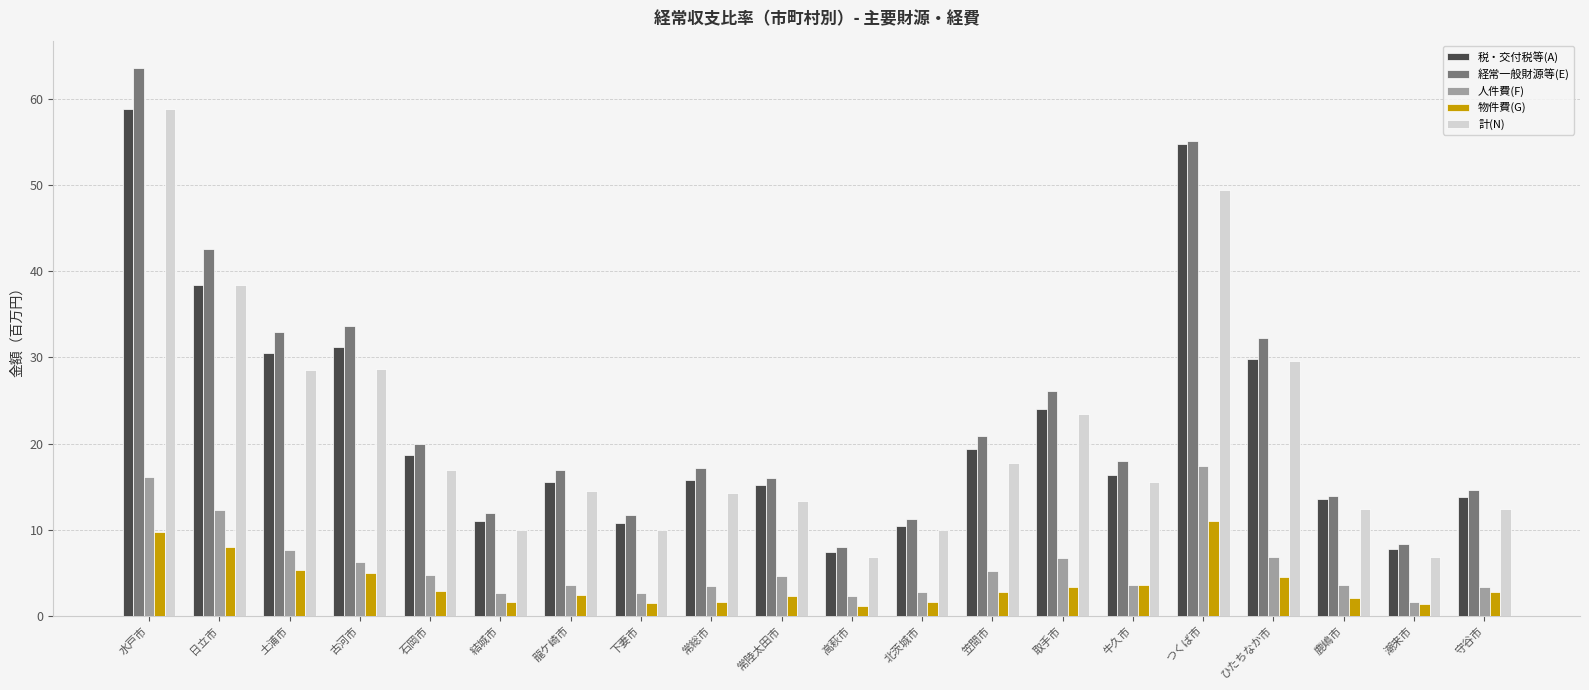

At which category is the sum across all series the highest?

水戸市